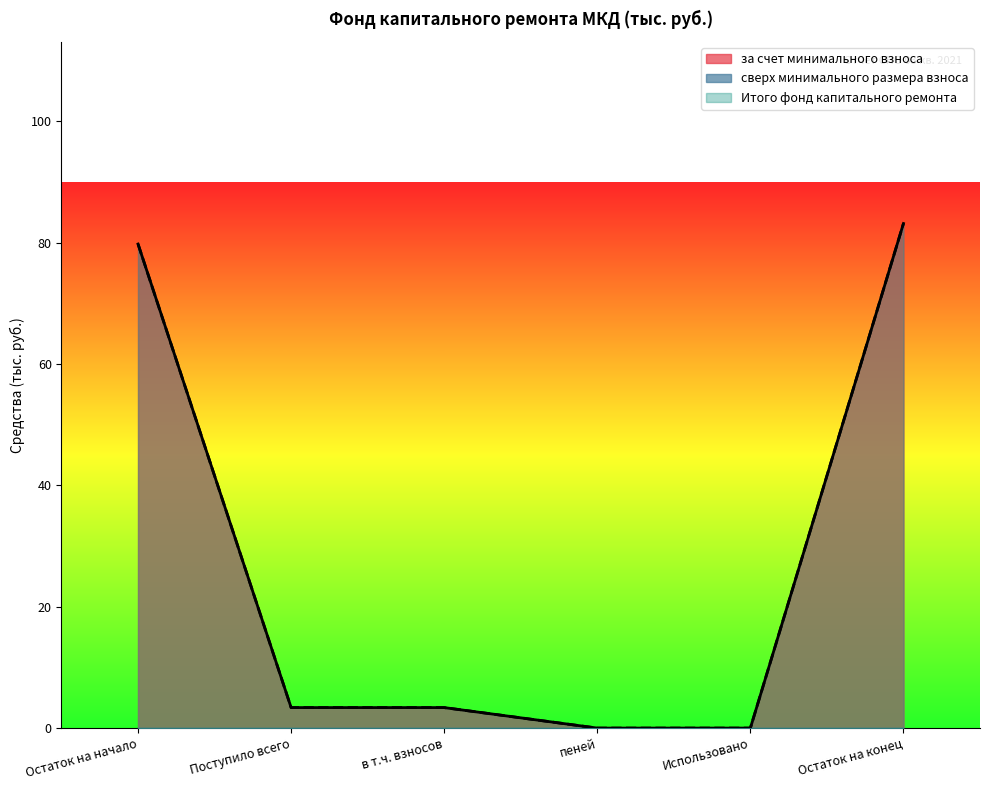

What is the highest value of the Итого фонд капитального ремонта series?

83.2